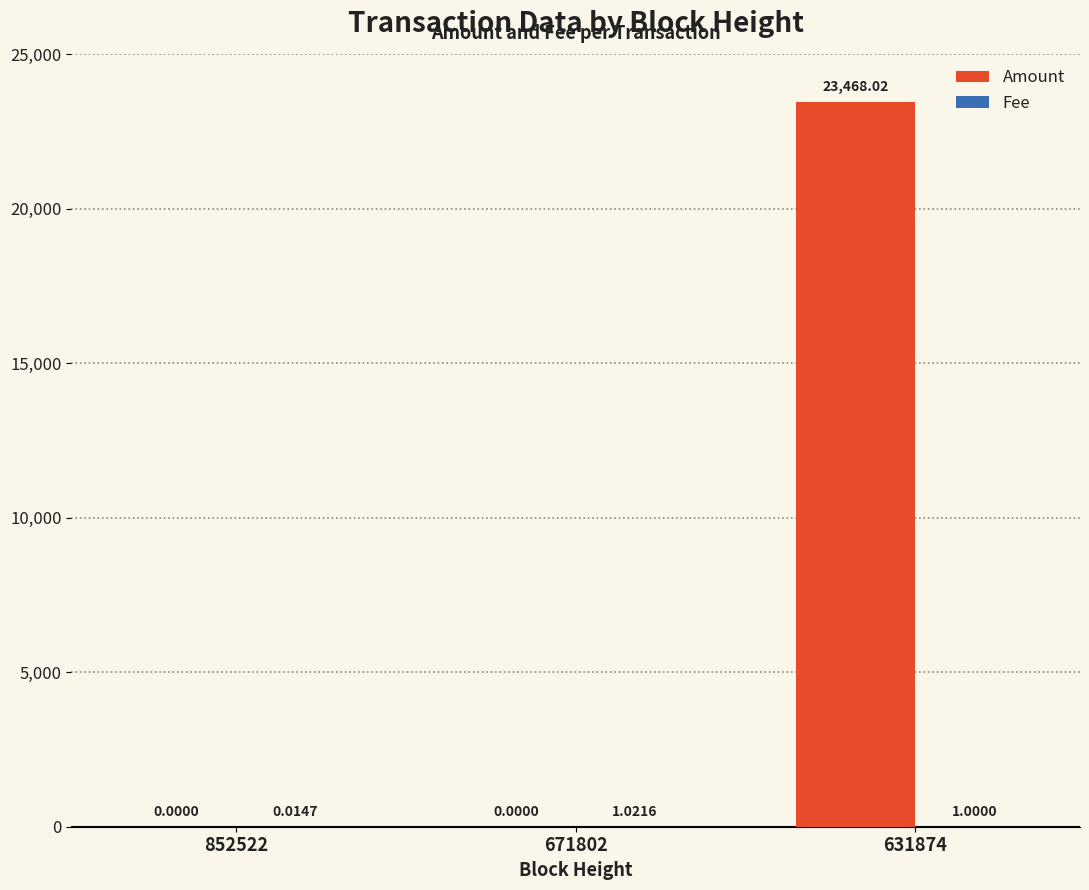

Which series changed the most between 852522 and 631874?

Amount